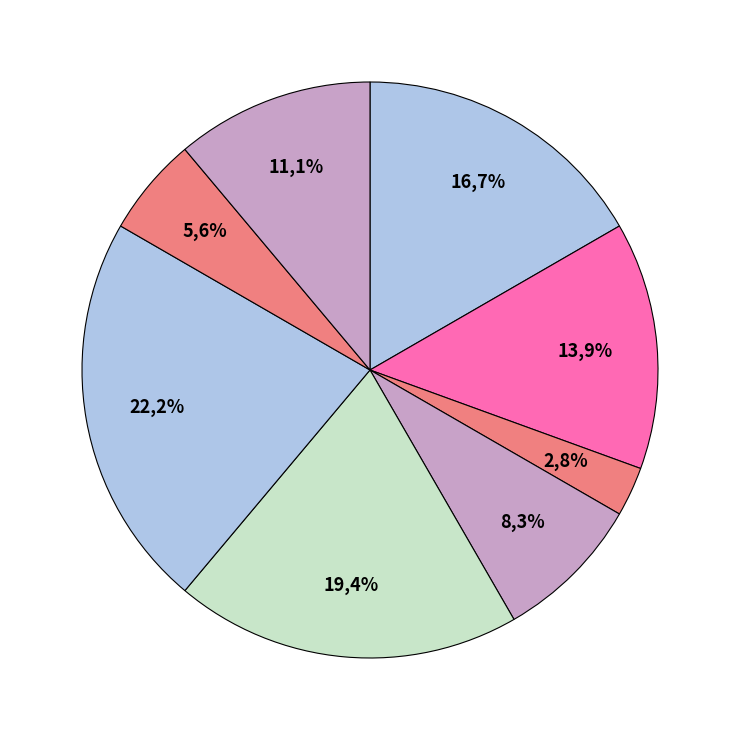

The Завідувач філією slice represents 22% of the pie. True or false?

True